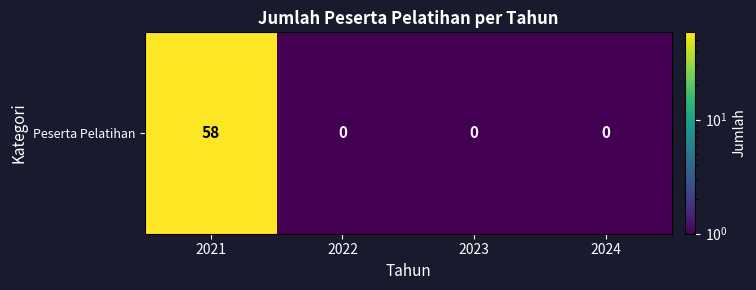

What is the difference between the maximum and minimum values?

57.5